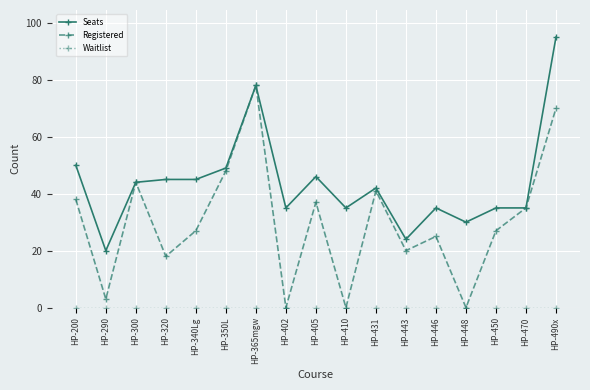

What is the label of the 4th point from the right?

HP-448